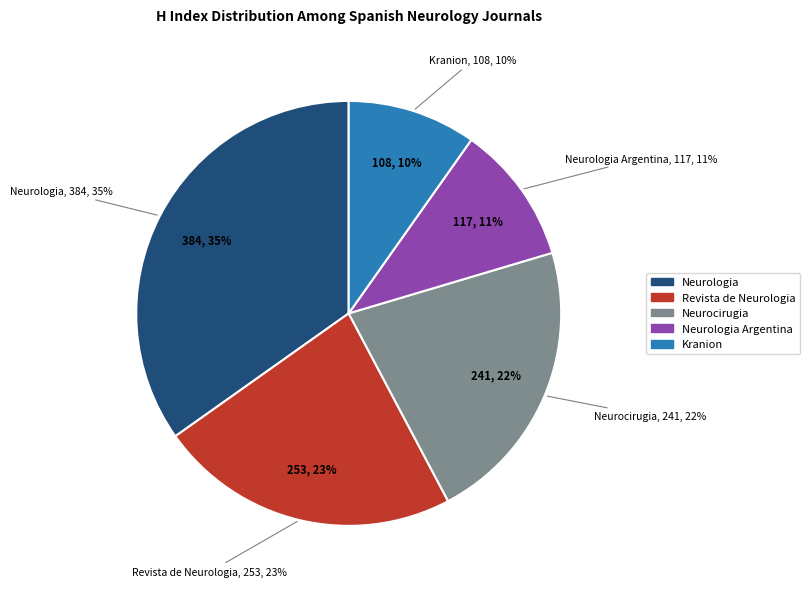

Count the number of slices in the pie.

5